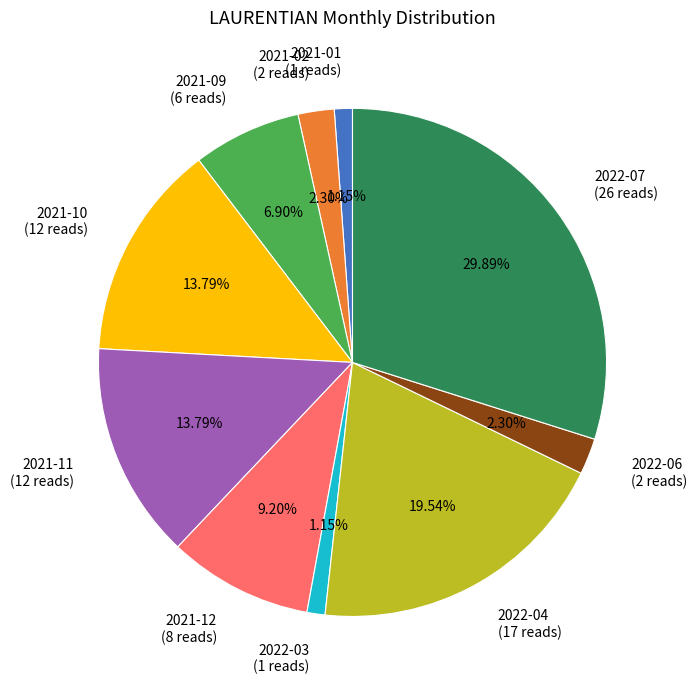

Which slice is the largest?

2022-07